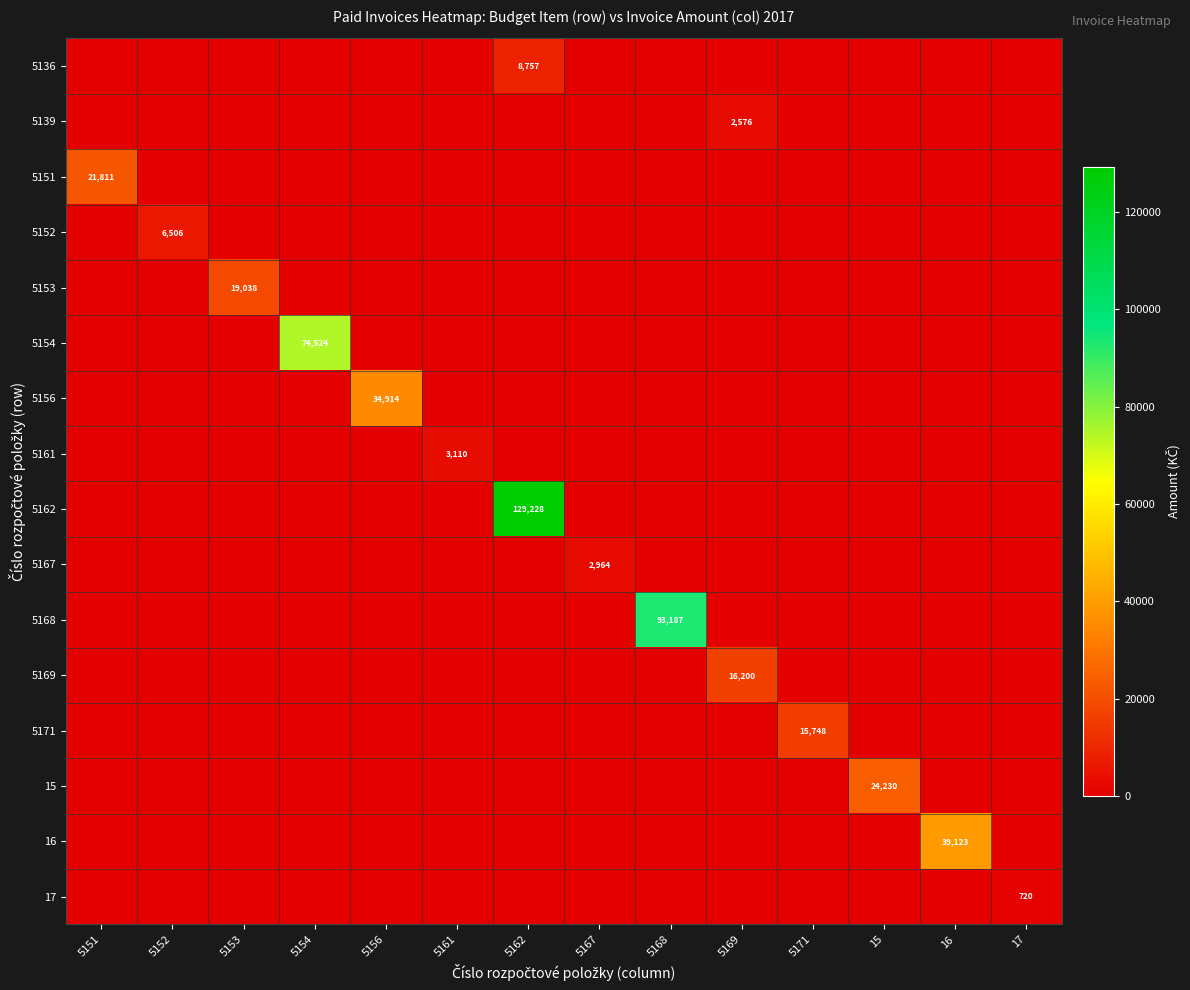

Which category has the highest value across all series?

5162